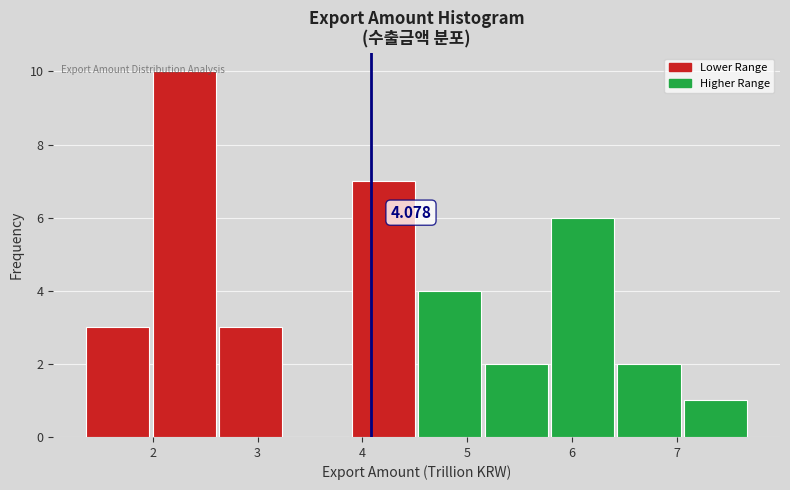

Over which range of the x-axis is the bar tallest?

2.0 to 2.6